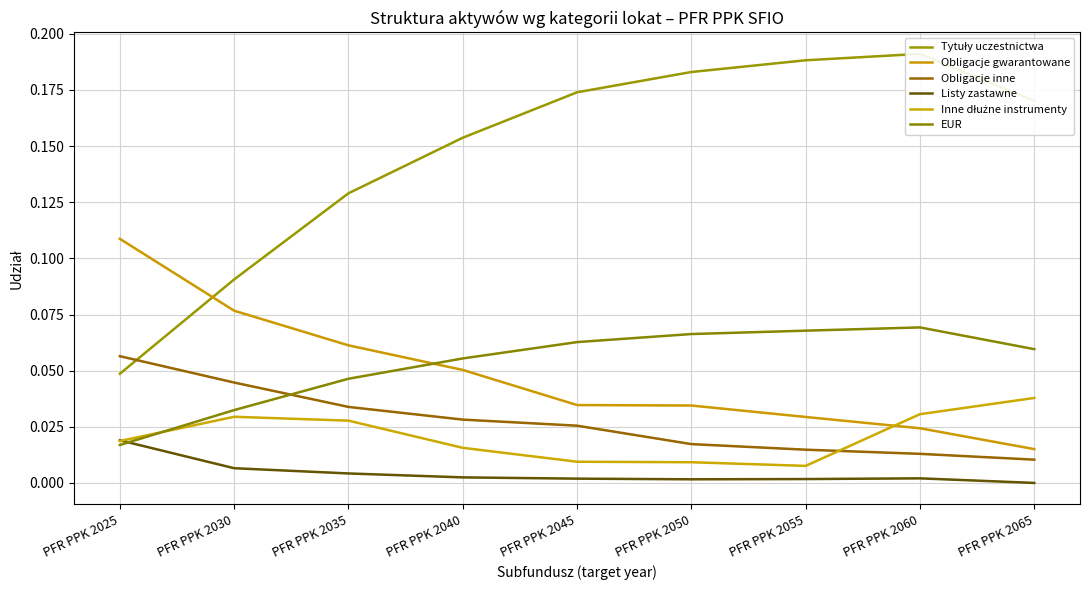

At how many categories does at least one series exceed 0?

9